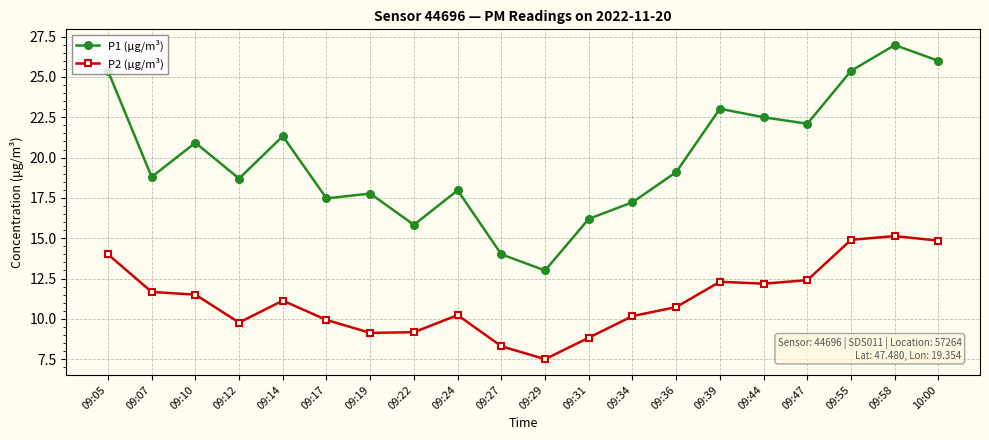

What are all the series names shown in the legend?

P1 (μg/m³), P2 (μg/m³)